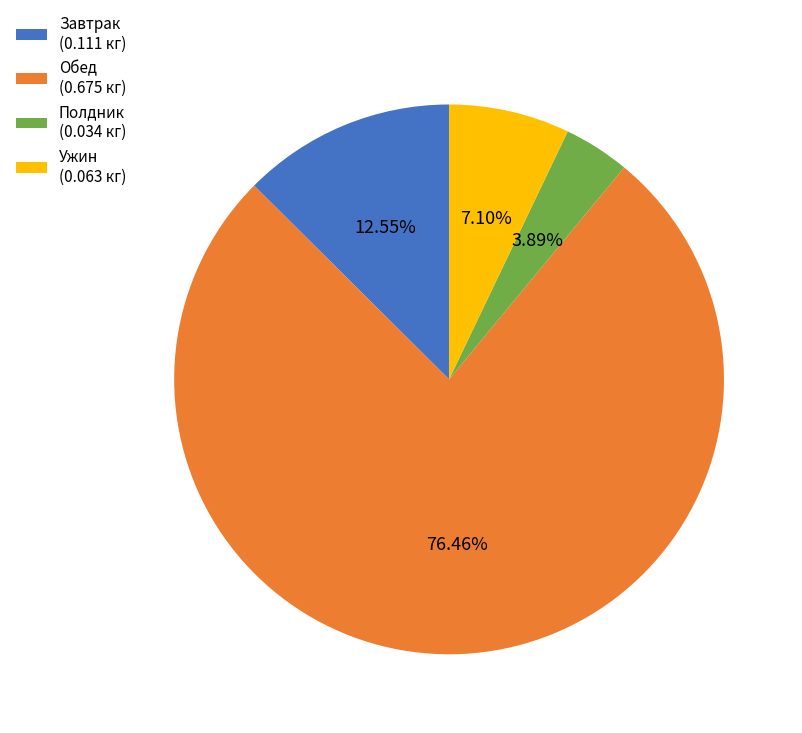

Does Полдник (0.034 кг) represent more than half of the total?

No